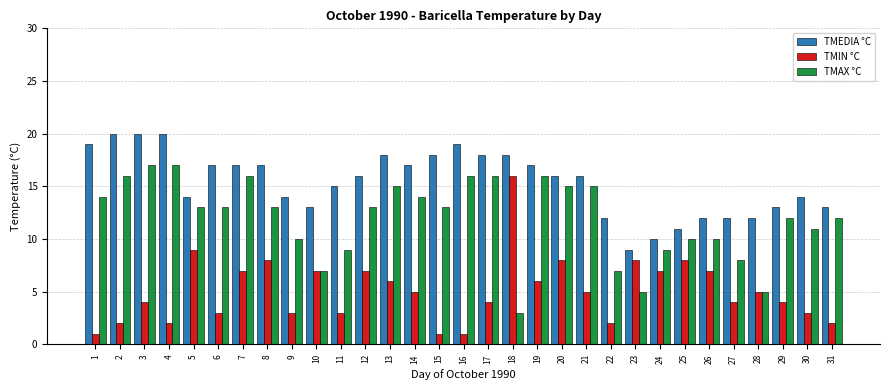

How many distinct data groups are displayed?

3